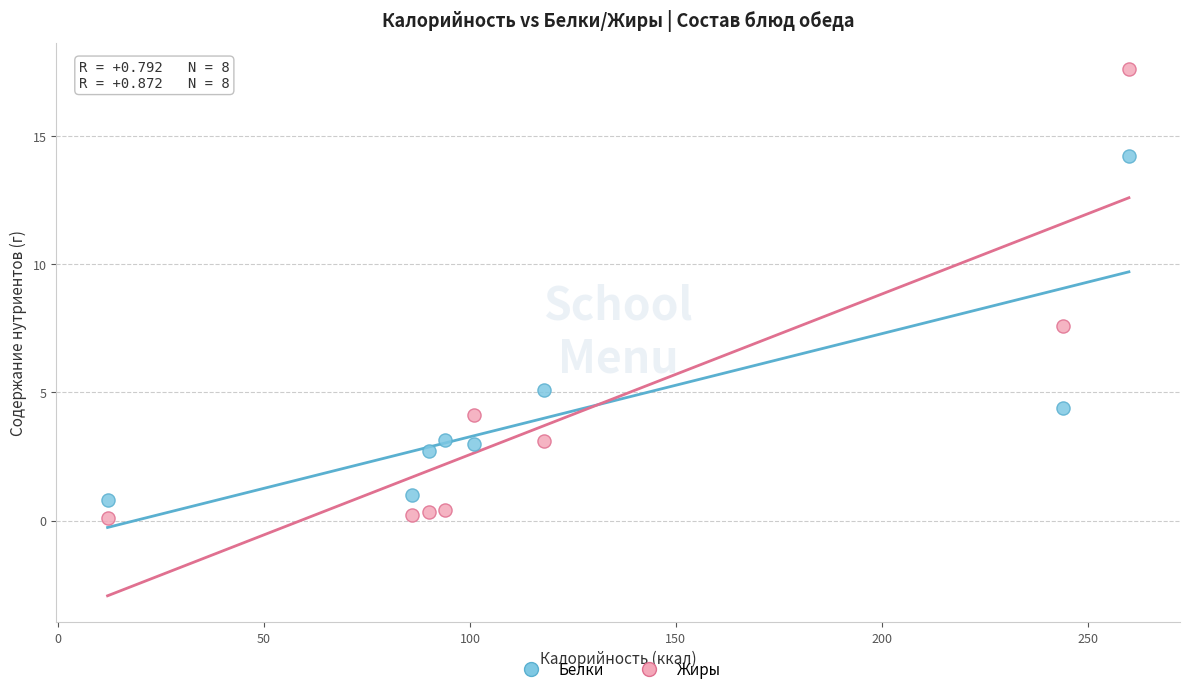

What are all the series names shown in the legend?

Белки, Жиры